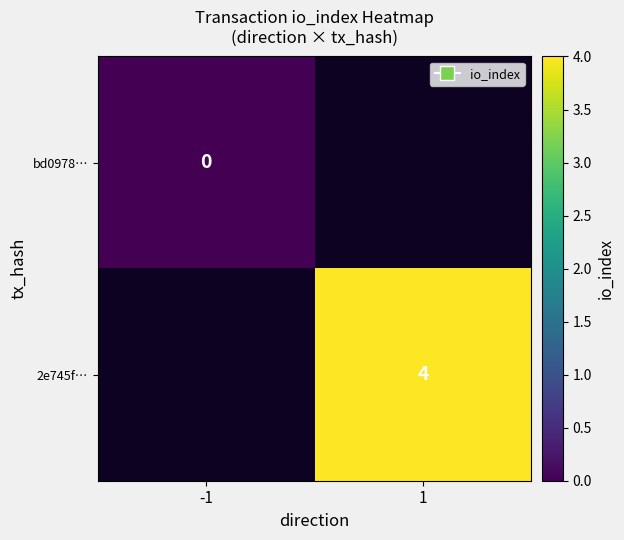

Which category has the highest value across all series?

1